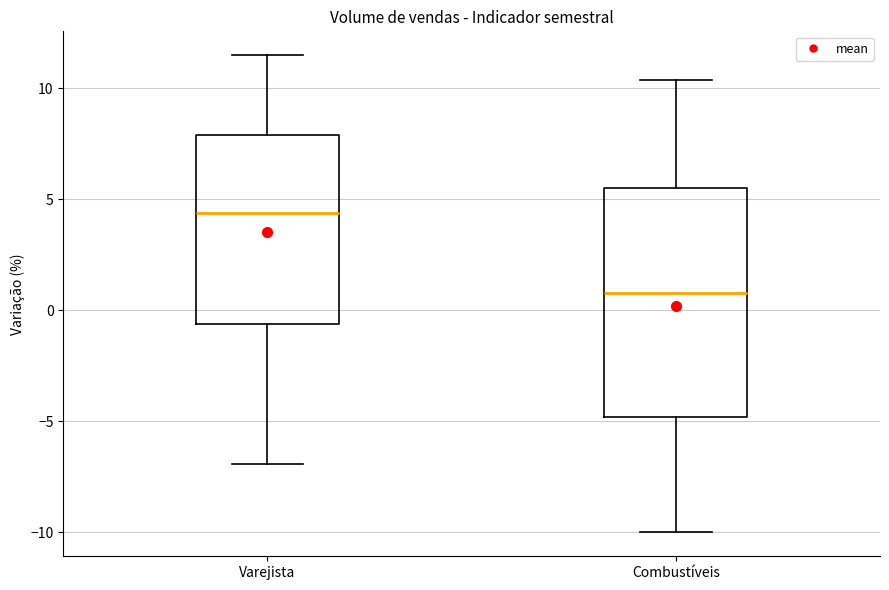

Reading left to right, transcribe this box plot: for each box, give where its median line is, the range the box spans, and where its two whiskers end, as read against the y-axis. The values are not printed on the chart, so give them approximately, as read against the axis.

Varejista: median 4.5, box -0.5 to 8.0, whiskers -7.0 to 11.5
Combustíveis: median 1.0, box -5.0 to 5.5, whiskers -10.0 to 10.5